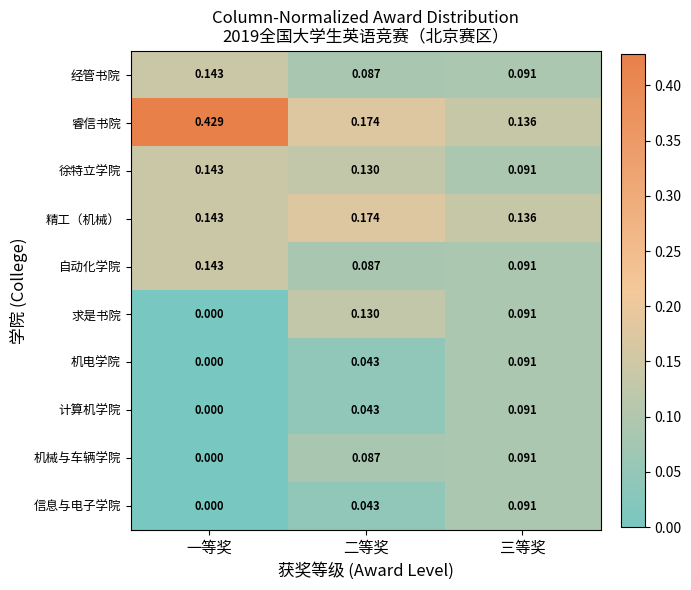

Which category has the highest value in the 机电学院 series?

三等奖